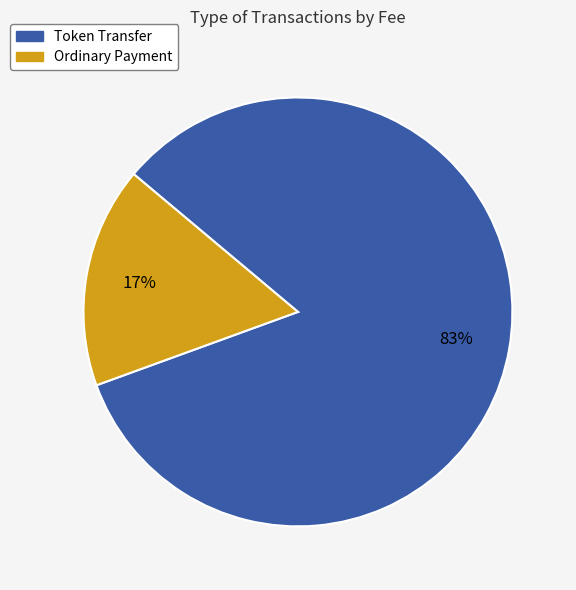

Is there any slice that represents more than half of the pie?

Yes